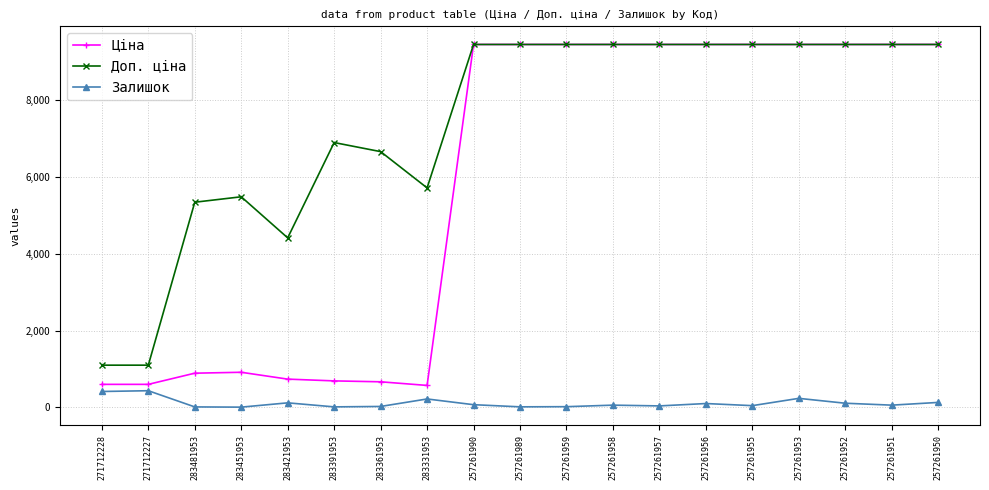

Which series changed the most between 283331953 and 257261990?

Ціна